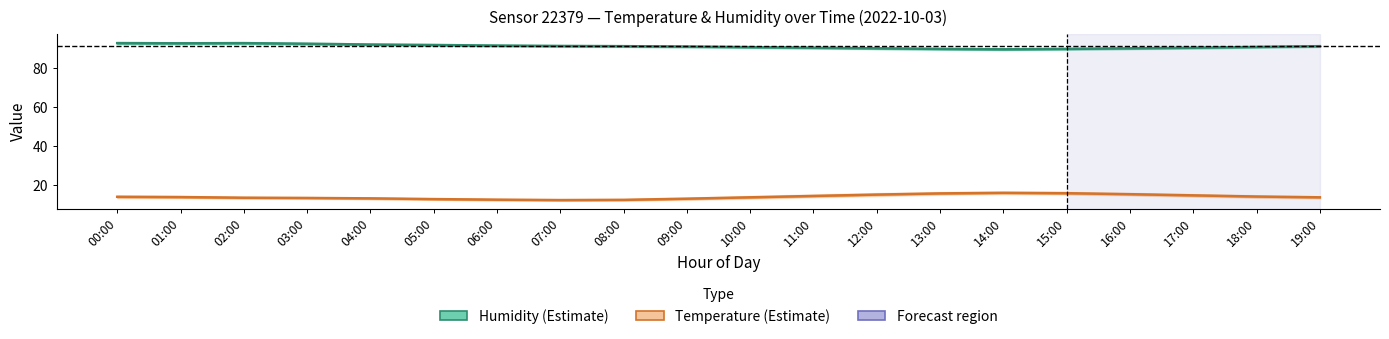

Reading right to left, extract all data points from this chart.

Humidity (Estimate): 91.0	90.6	90.2	89.9	89.6	89.4	89.6	89.9	90.2	90.5	90.8	91.0	91.1	91.3	91.6	91.8	92.2	92.5	92.5	92.5
Temperature (Estimate): 13.8	14.2	14.8	15.4	15.9	16.1	15.8	15.2	14.5	13.8	13.1	12.5	12.4	12.6	12.9	13.3	13.5	13.6	13.9	14.1